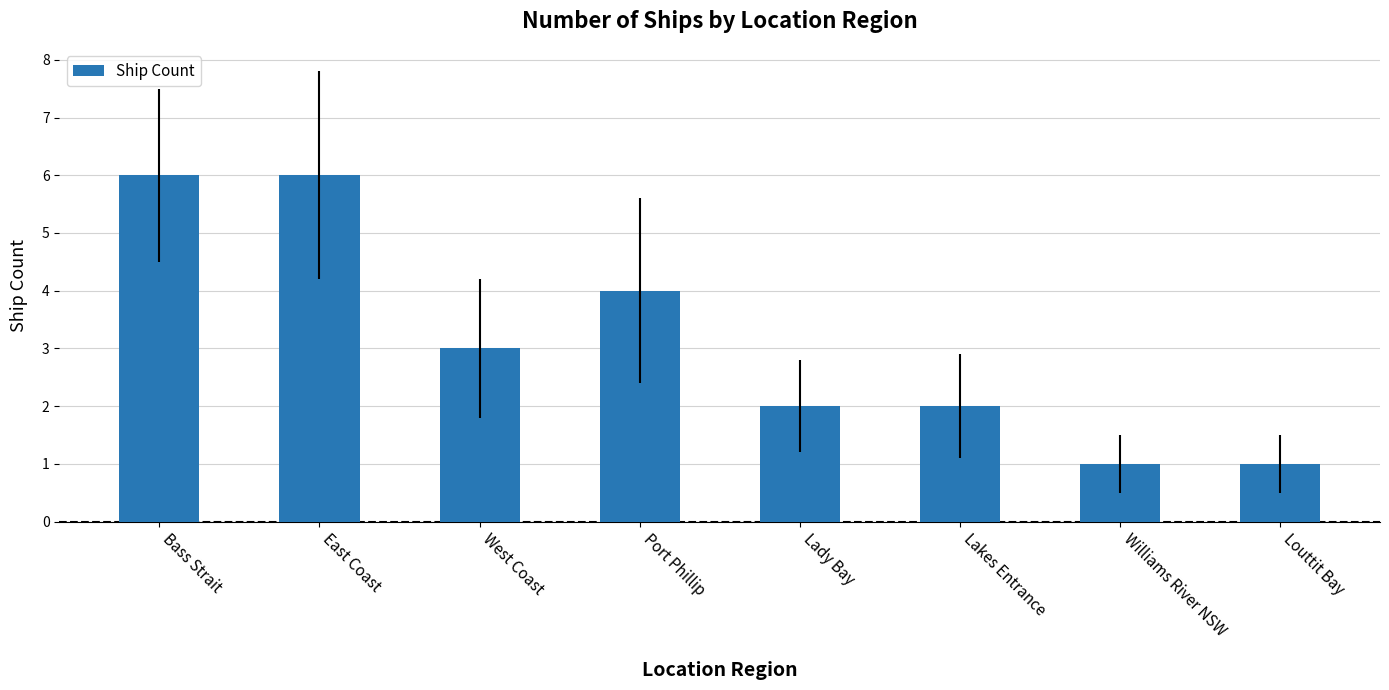

What is the difference between the maximum and minimum values?

5